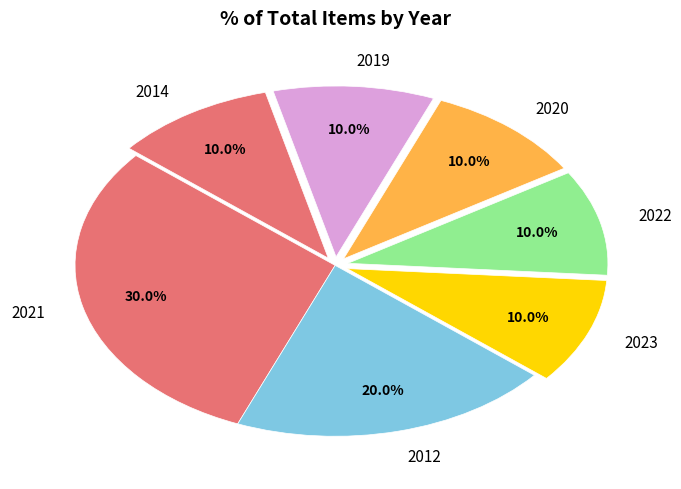

What portion of the pie excludes 2012?

80.0%